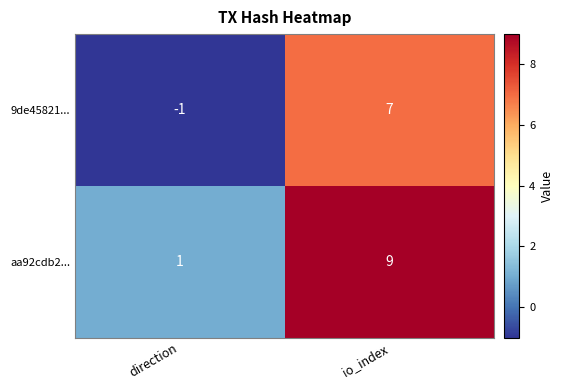

Reading right to left, transcribe all the data shown in this chart.

9de45821...: 7	-1
aa92cdb2...: 9	1